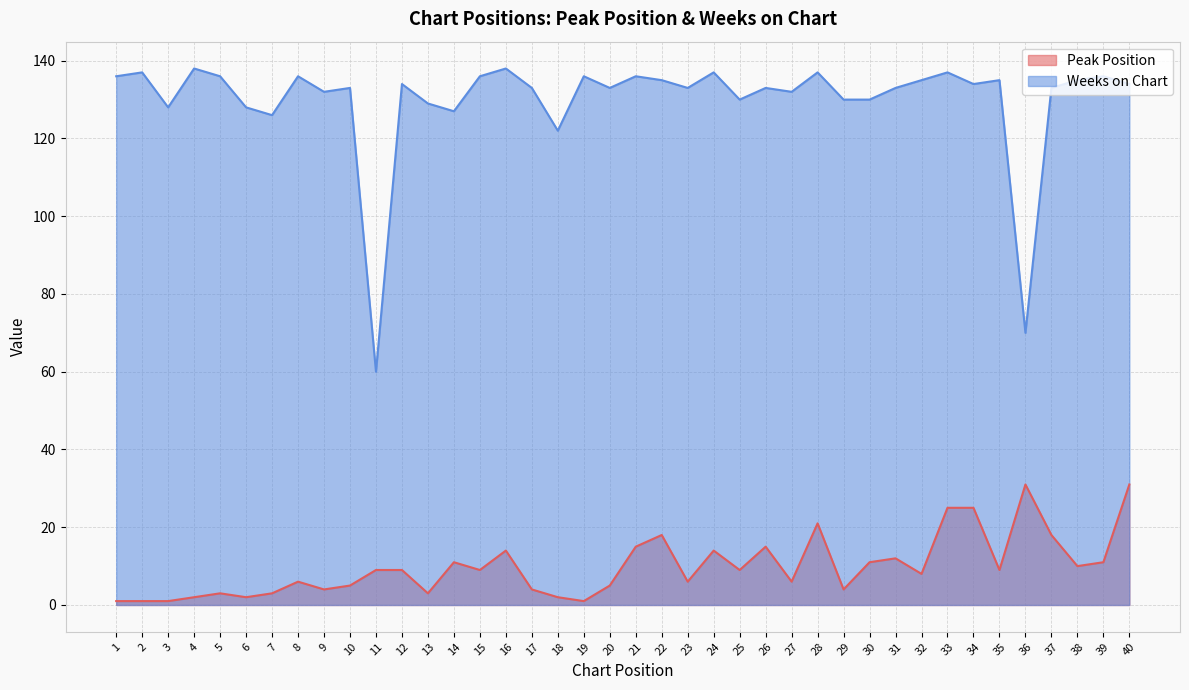

List the labels in order of Peak Position value, smallest first.

1, 2, 3, 19, 4, 6, 18, 5, 7, 13, 9, 17, 29, 10, 20, 8, 23, 27, 32, 11, 12, 15, 25, 35, 38, 14, 30, 39, 31, 16, 24, 21, 26, 22, 37, 28, 33, 34, 36, 40